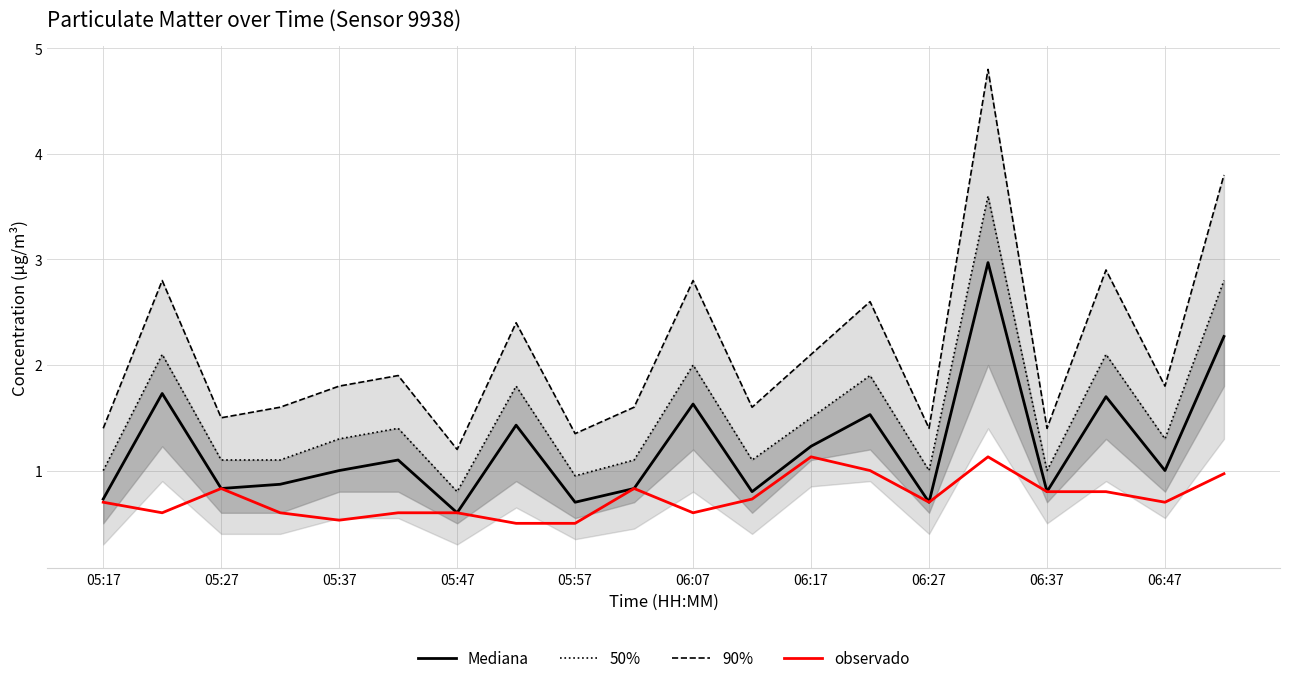

What is the difference between the maximum and second lowest values in the 50% series?

2.7